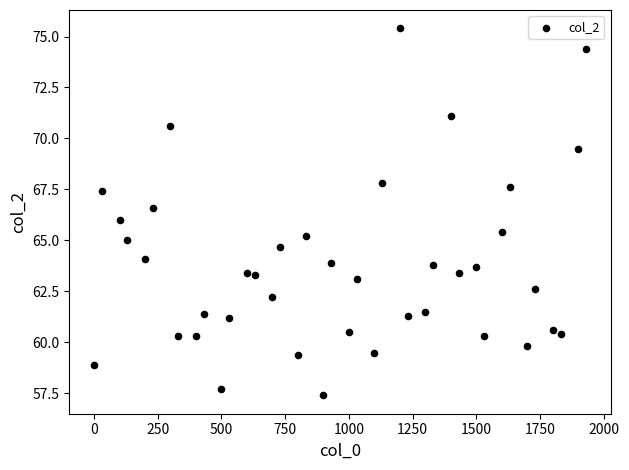

What is the range of X values (max minus min)?

1930.0